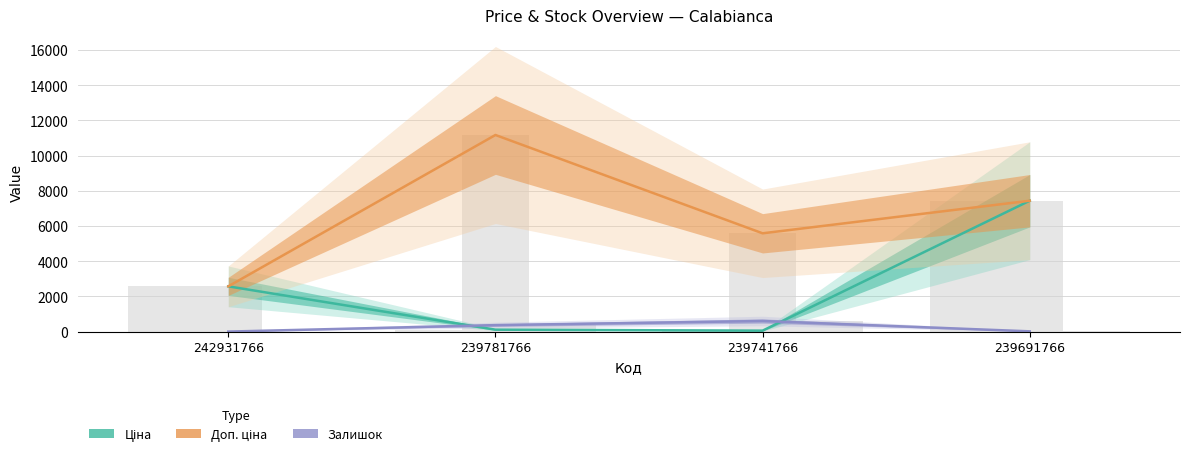

What is the average value of the Ціна series?

2543.9